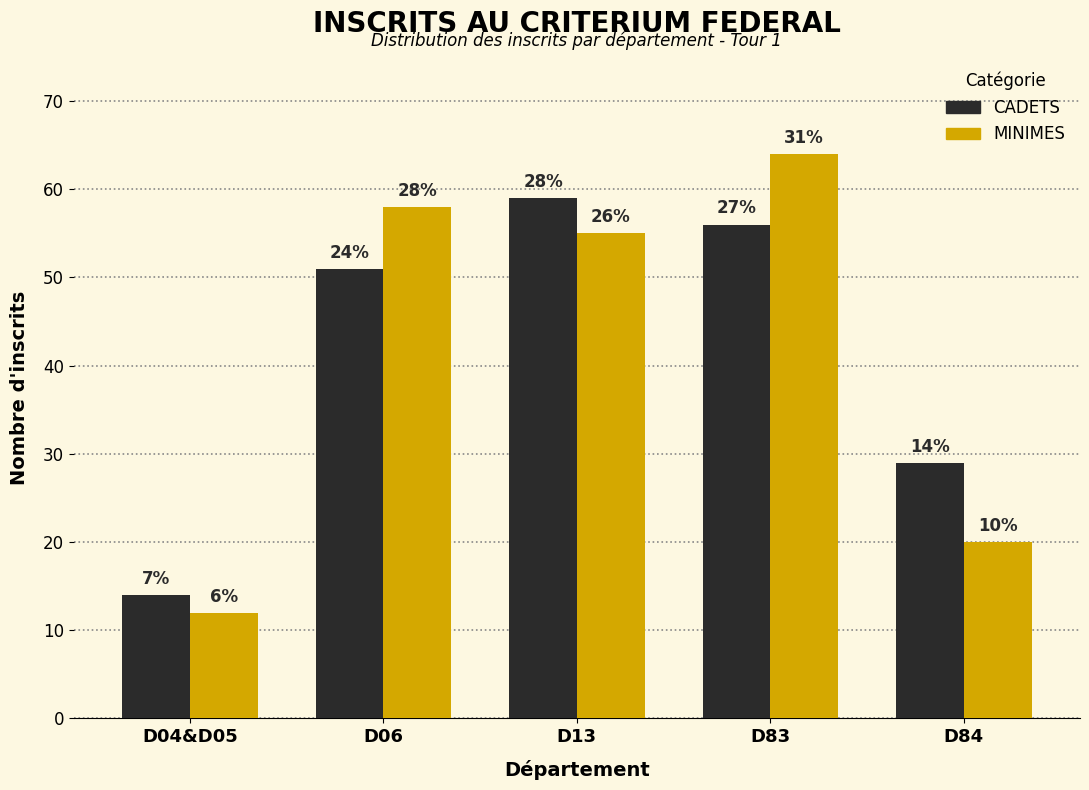

How many groups of bars are there?

5